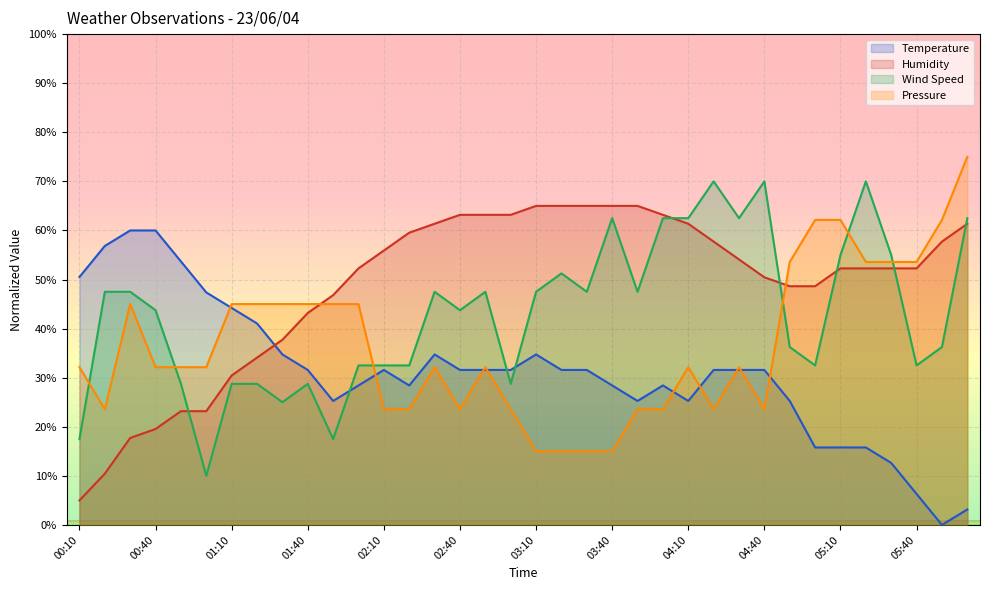

How many series are shown in this chart?

4